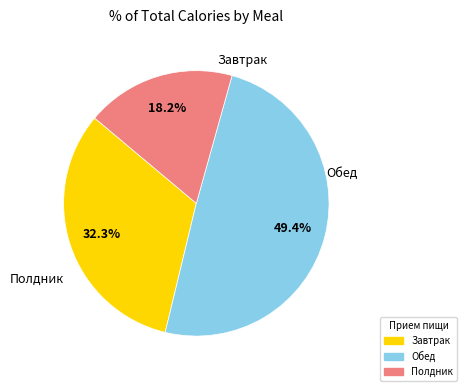

Count the number of slices in the pie.

3